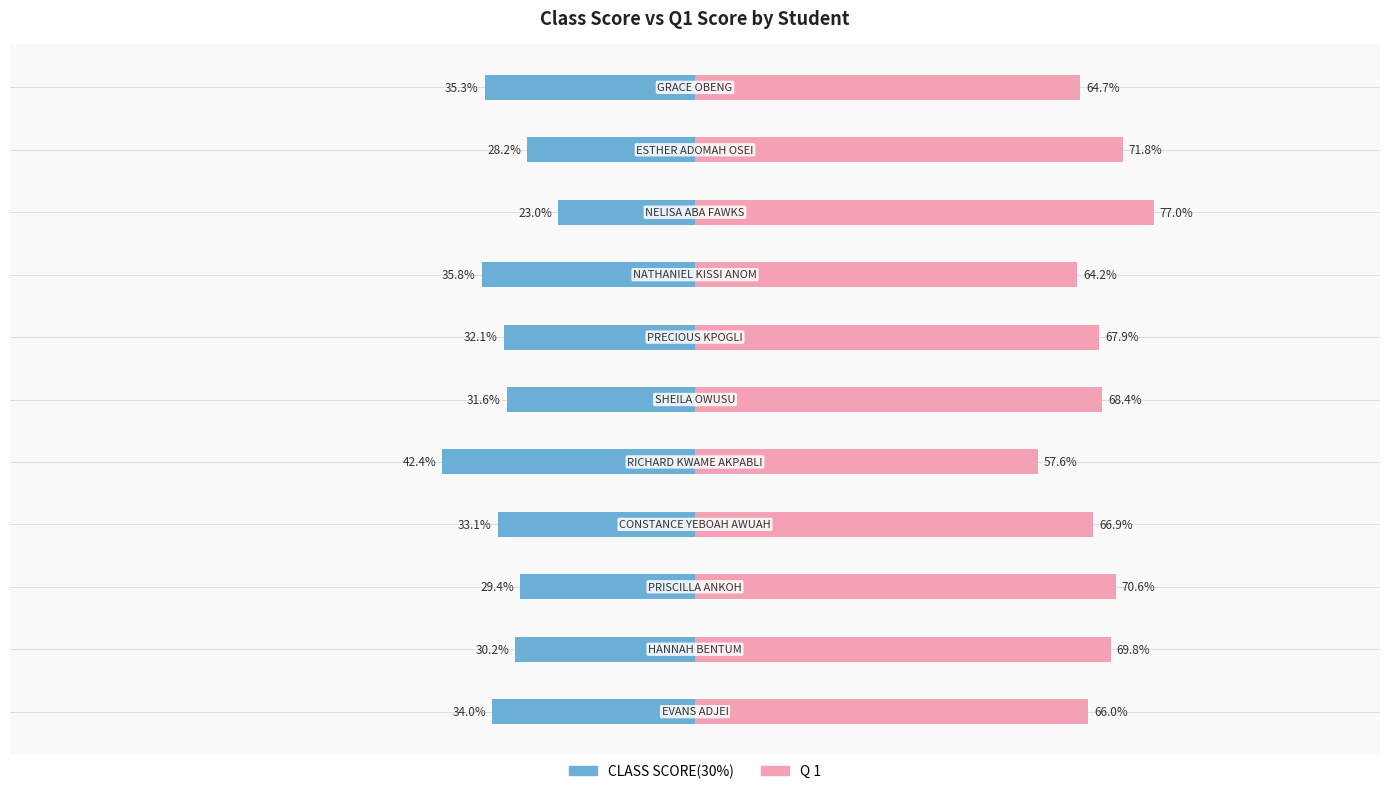

What is the value of the CLASS SCORE(30%) bar at the 5th from the left?

-42.4